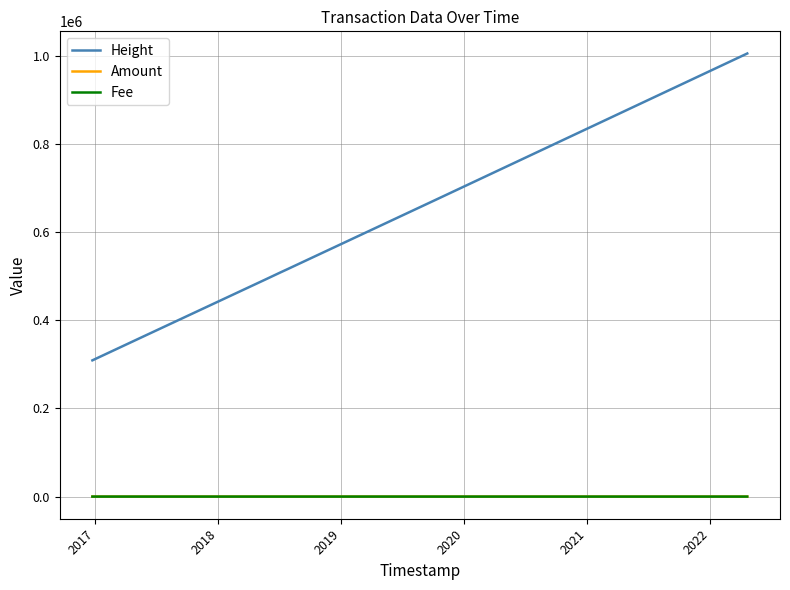

What is the greatest value displayed?

1005560.0